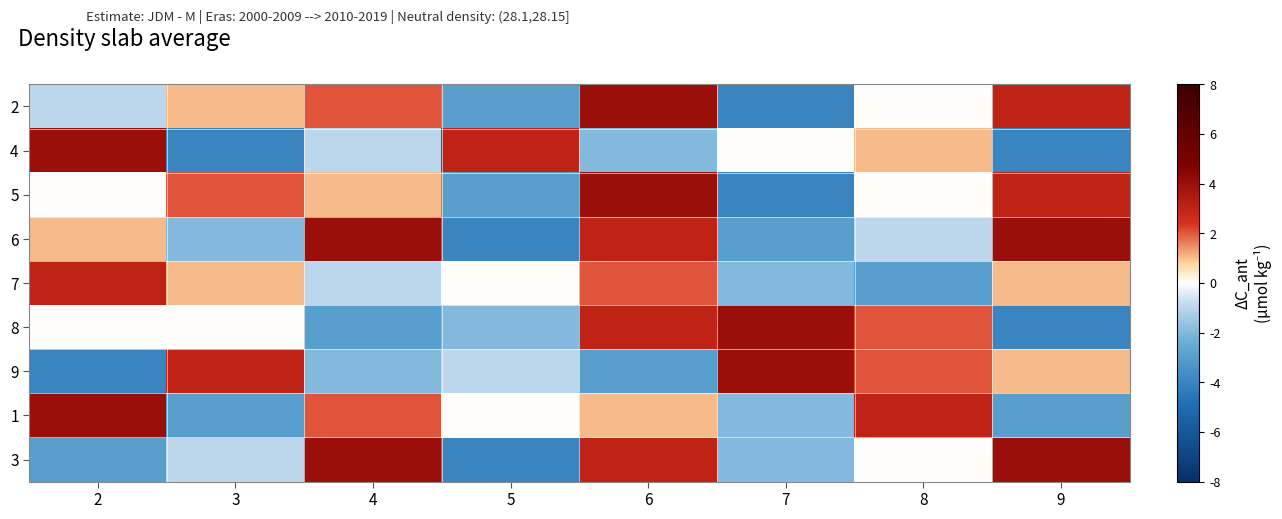

How many categories are shown in the chart?

8